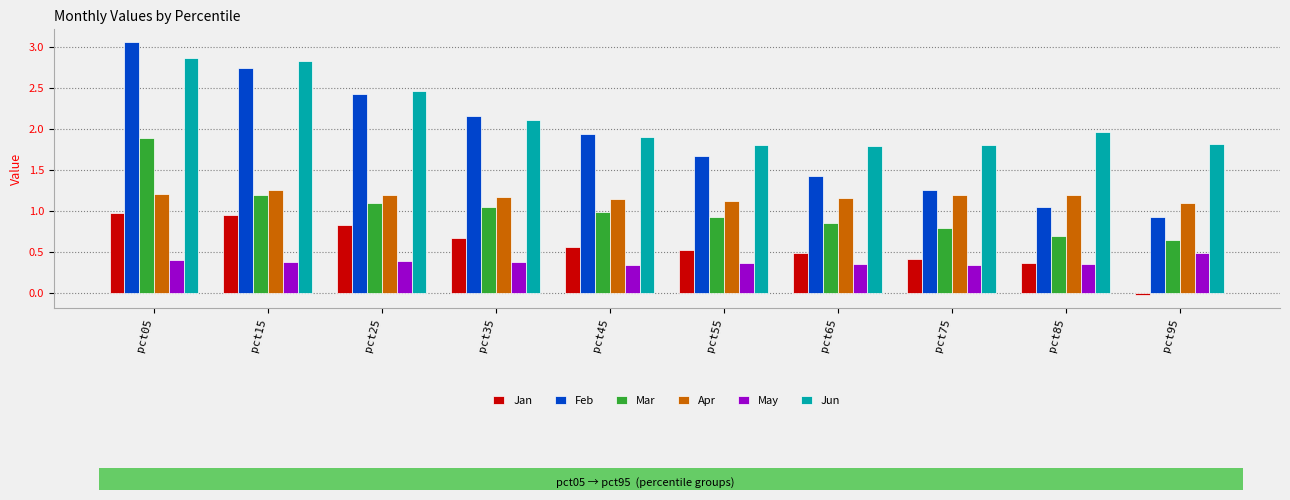

What is the sum of all Jun values?

21.4